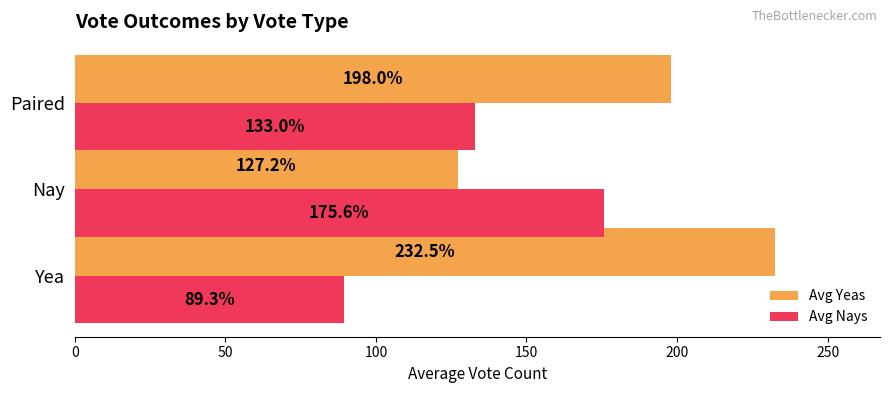

Is the value of Avg Nays at Yea greater than the value of Avg Yeas at Yea?

No